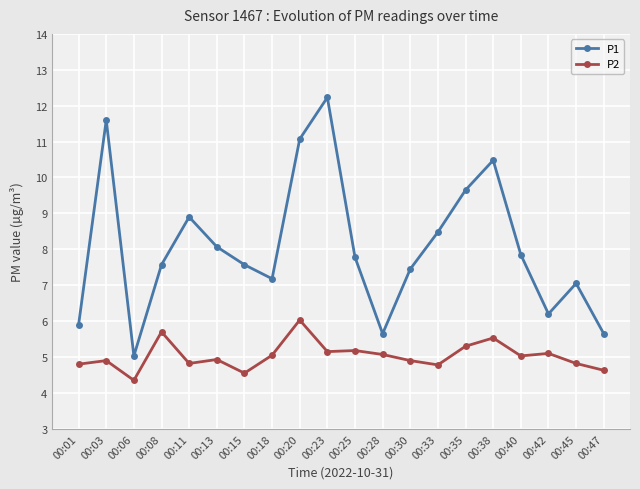

The P1 series shows 12.2 at 00:23. True or false?

True